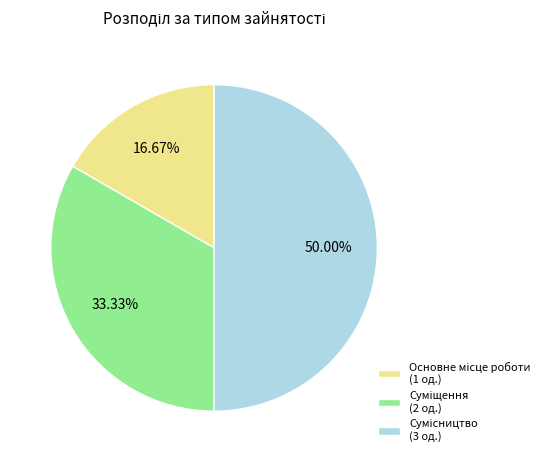

Which category has the smallest portion of the pie?

Основне місце роботи